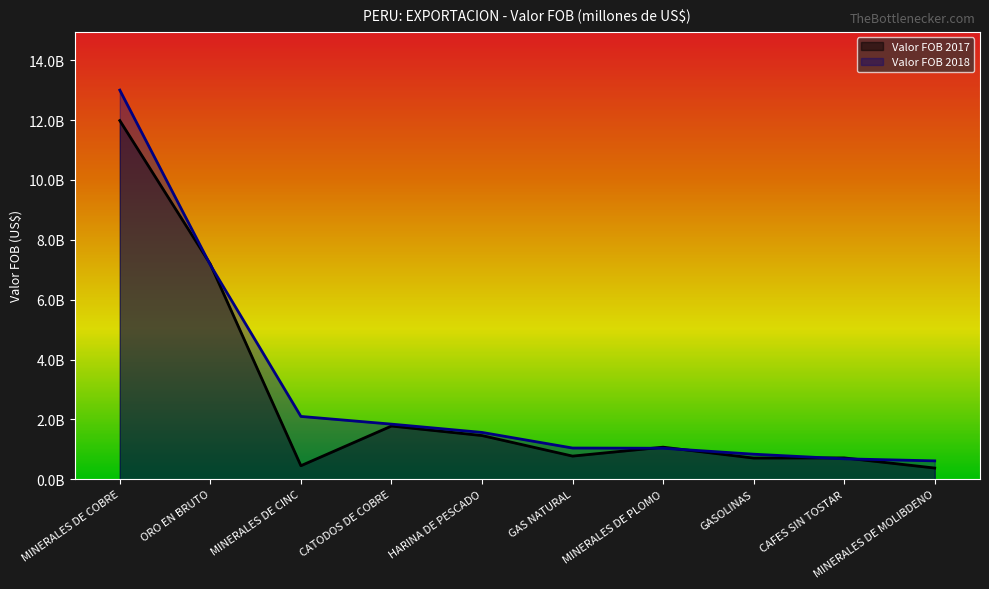

What is the total value across all series at GASOLINAS?

1542230013.2